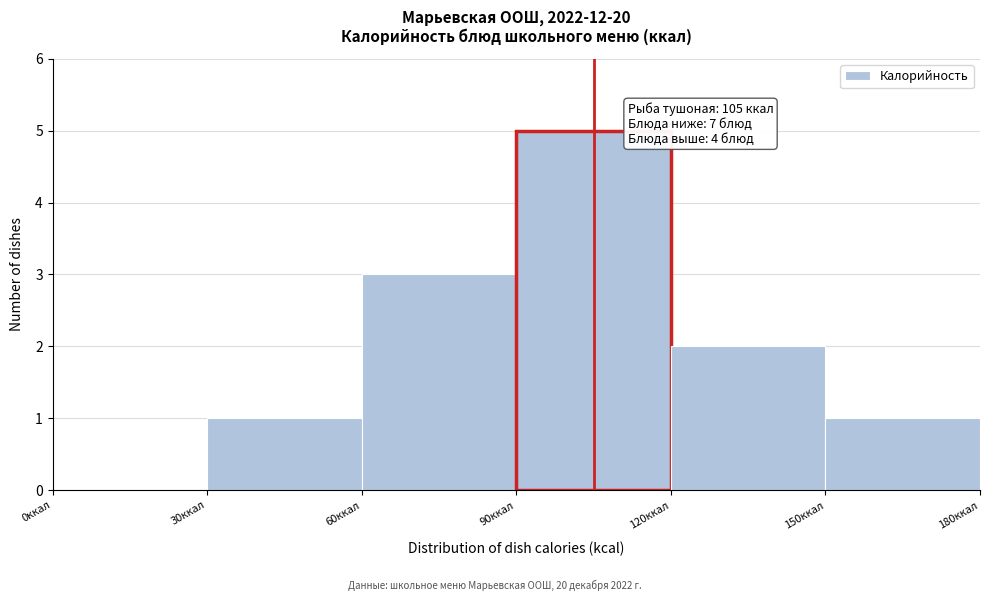

Which range on the x-axis has the tallest bar?

90 to 120